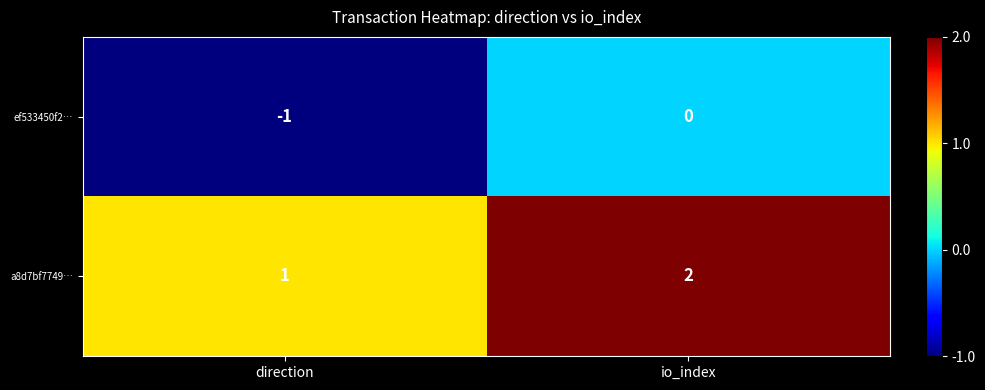

What is the smallest value displayed?

-1